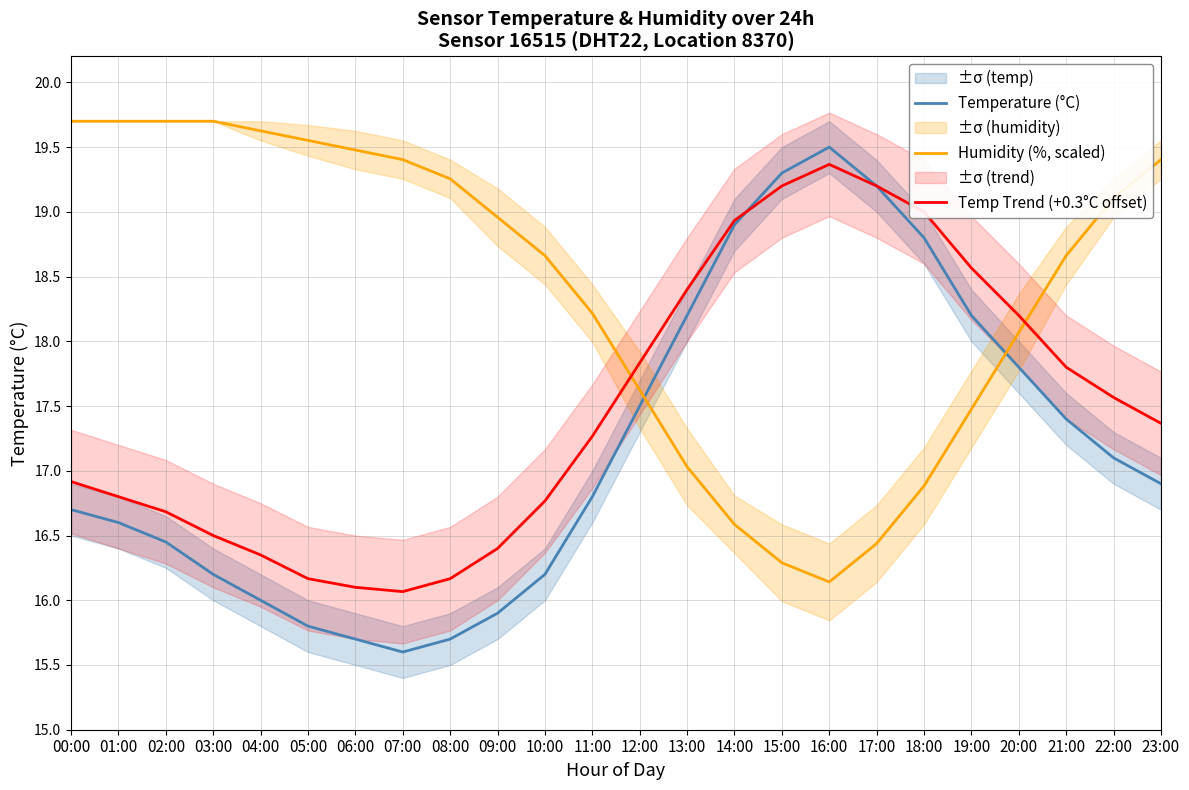

Is this an area chart (filled region under the line)?

No